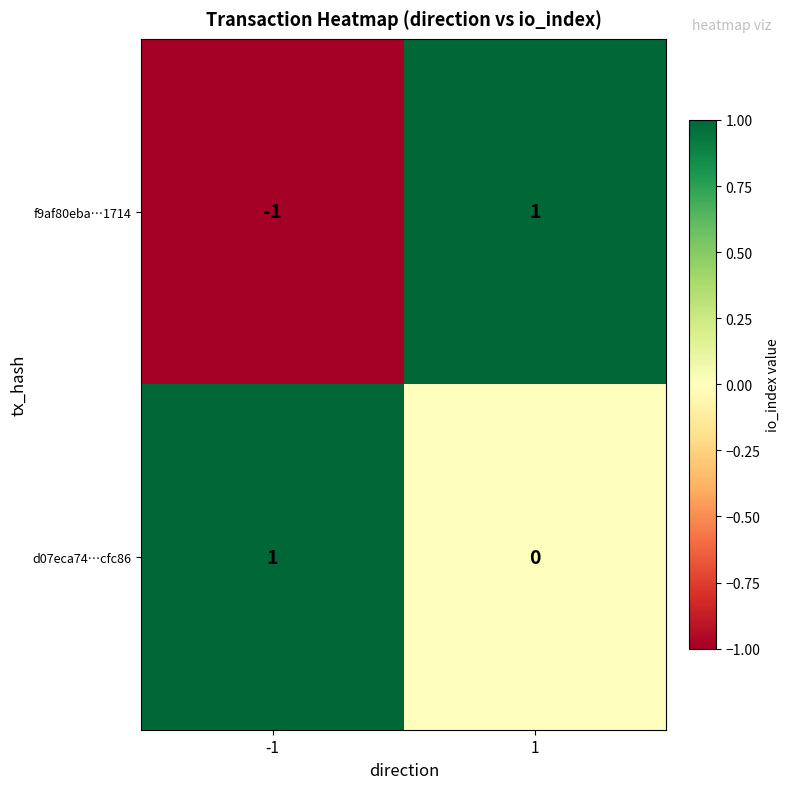

Is the value of d07eca74…cfc86 at 1 greater than the value of f9af80eba…1714 at 1?

No